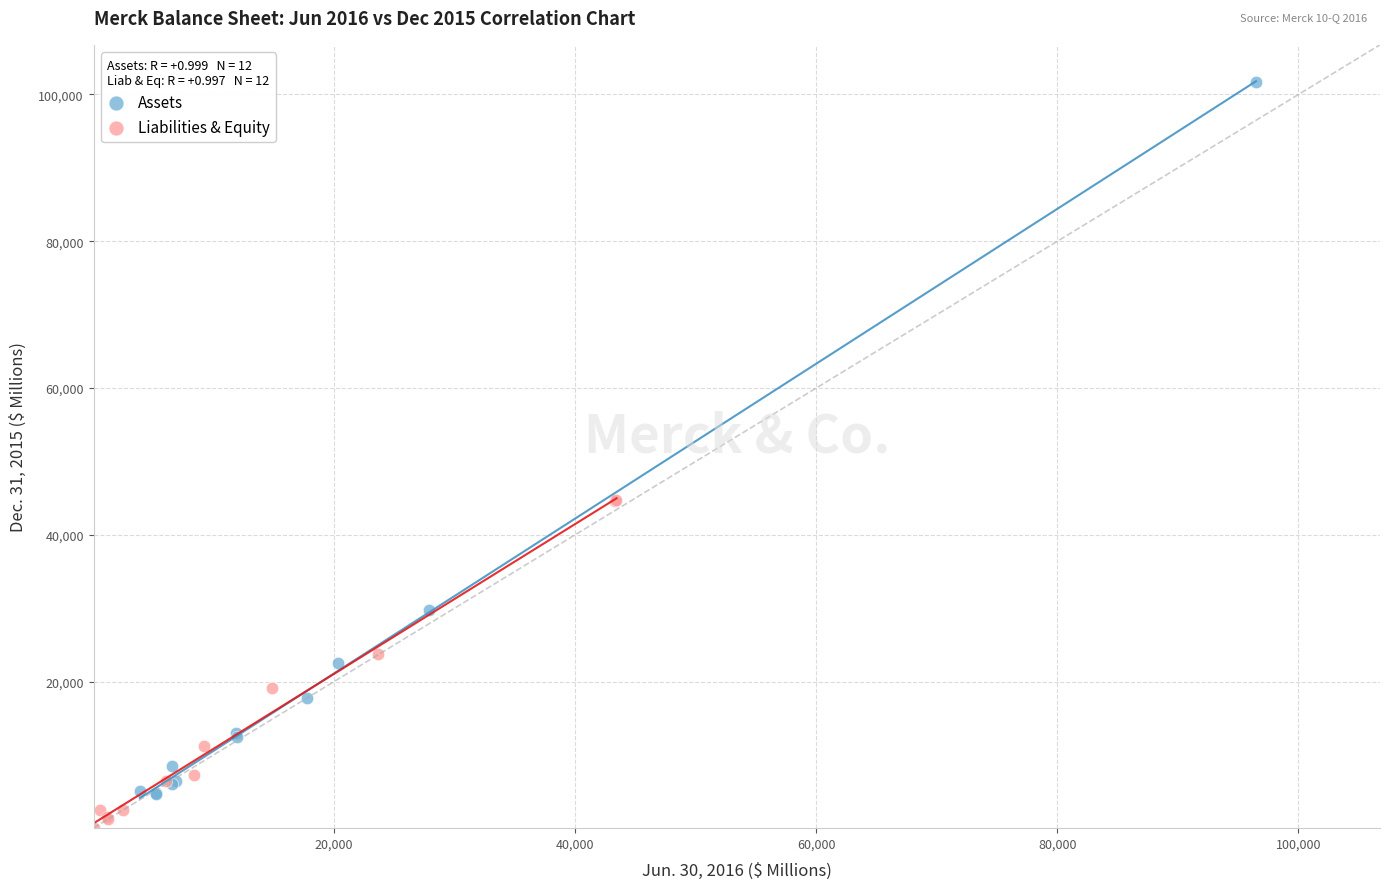

Which series reaches the maximum Y coordinate?

Assets